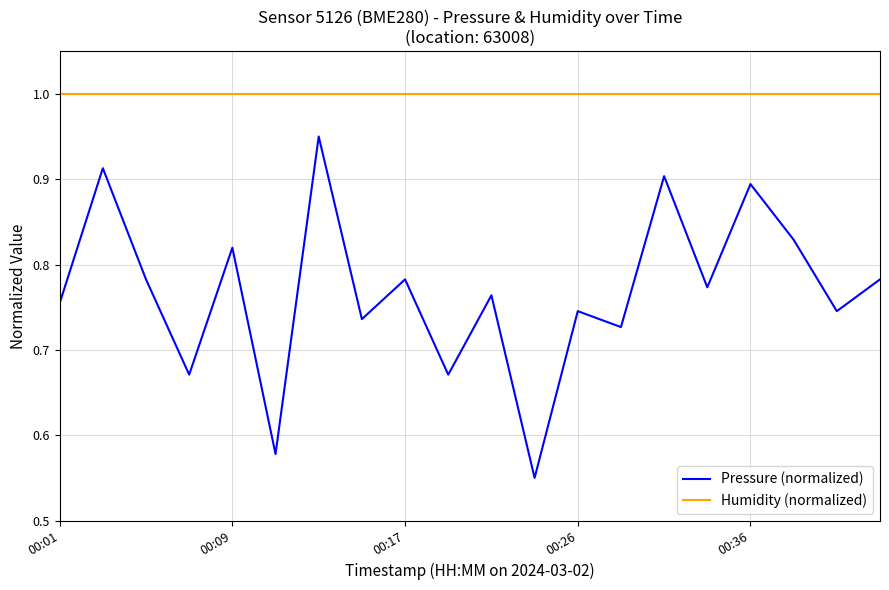

Which series has the largest range (max minus min)?

Pressure (normalized)